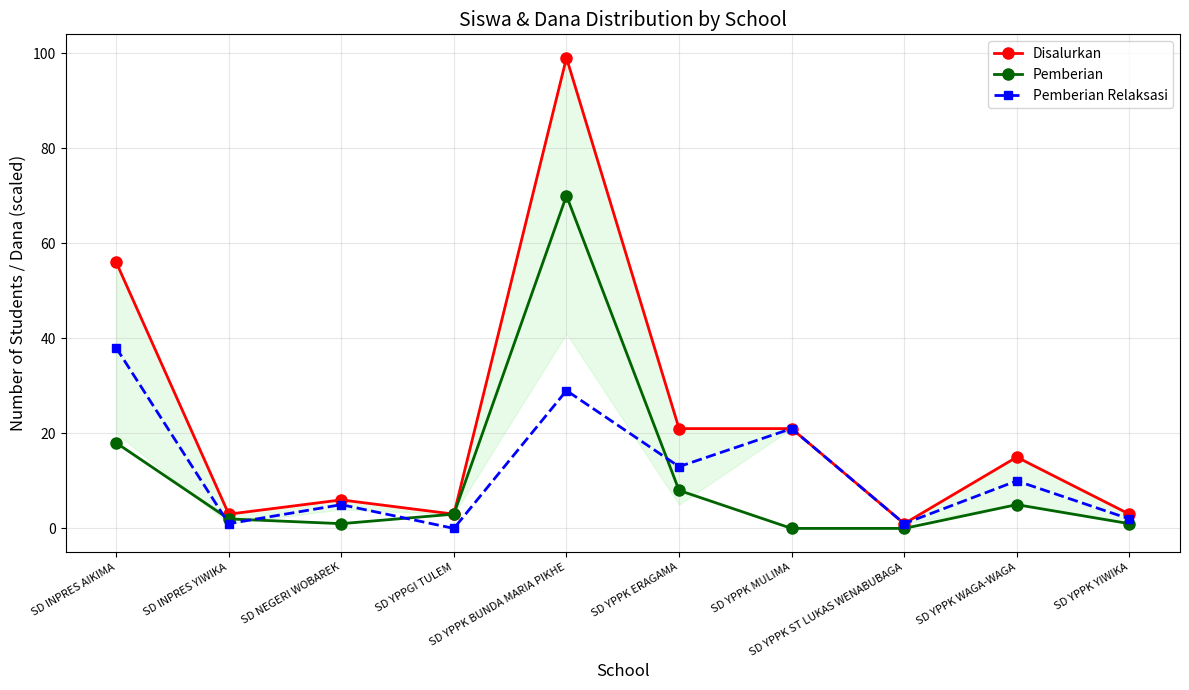

What is the approximate value of Disalurkan at SD INPRES AIKIMA, to the nearest 10?

60